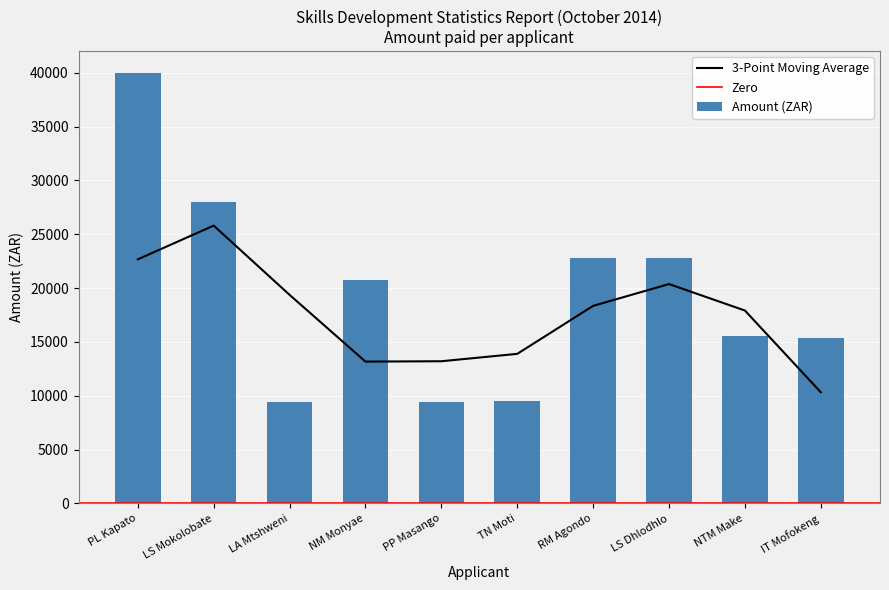

Reading left to right, list all the values displayed in this chart.

PL Kapato=40000	LS Mokolobate=27999	LA Mtshweni=9400	NM Monyae=20714	PP Masango=9400	TN Moti=9500	RM Agondo=22770	LS Dhlodhlo=22770	NTM Make=15573	IT Mofokeng=15400